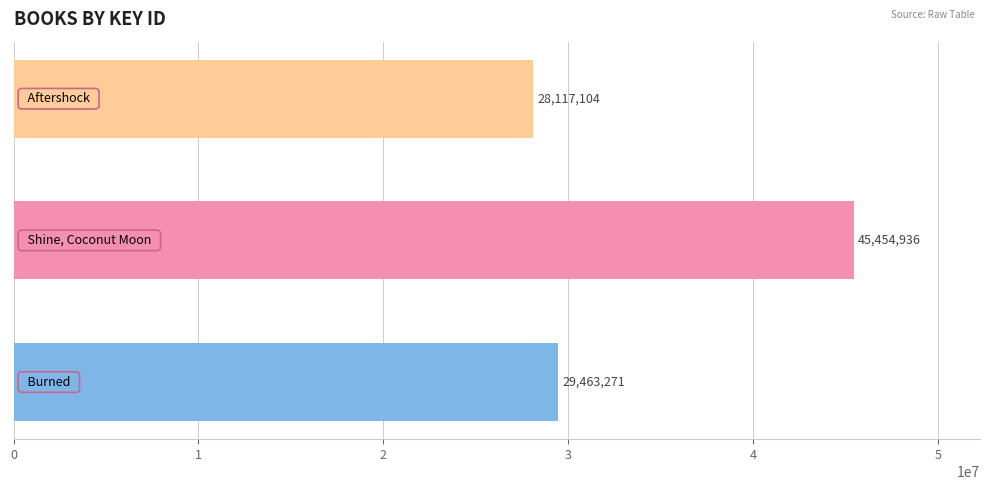

What is the difference between the second highest and minimum values?

1346167